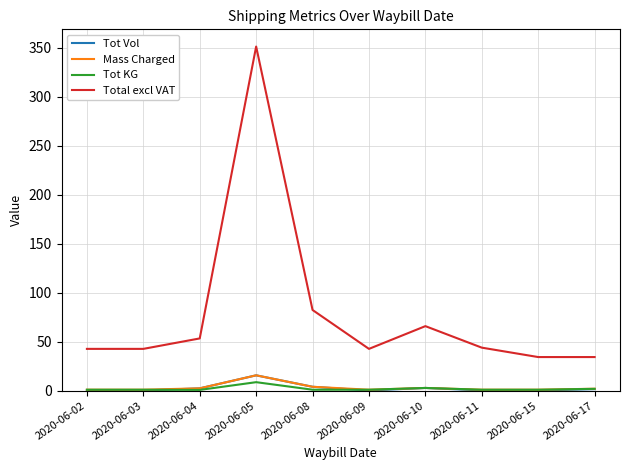

True or false: Mass Charged and Total excl VAT intersect in this chart.

False